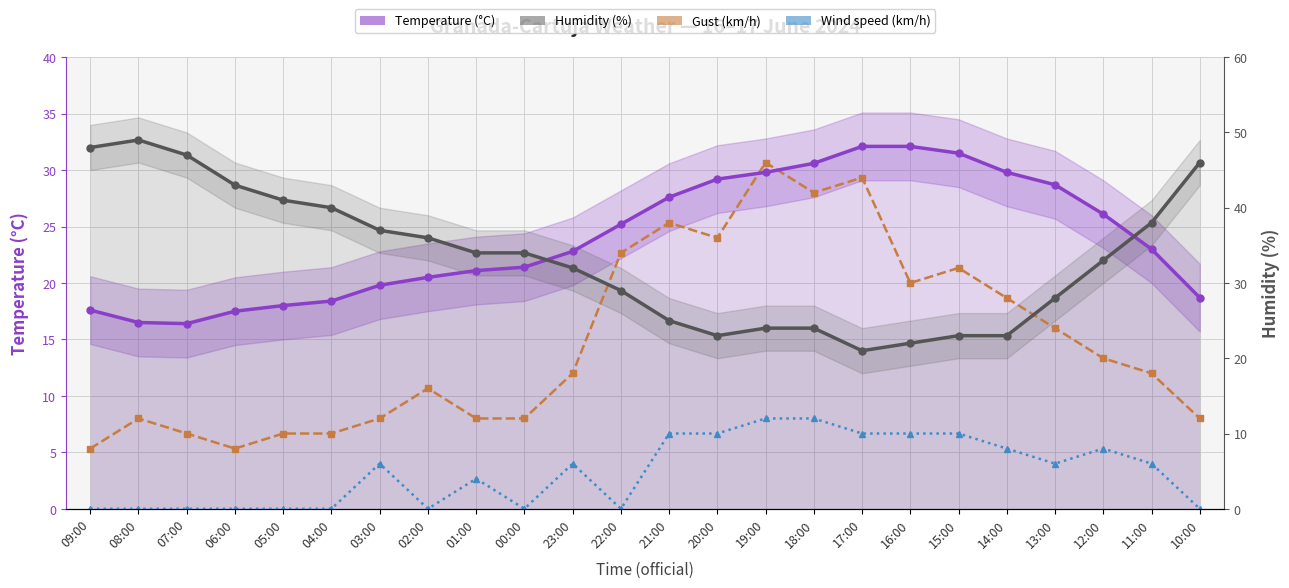

Between 12:00 and 11:00, which series saw the biggest shift?

Humidity (%) line